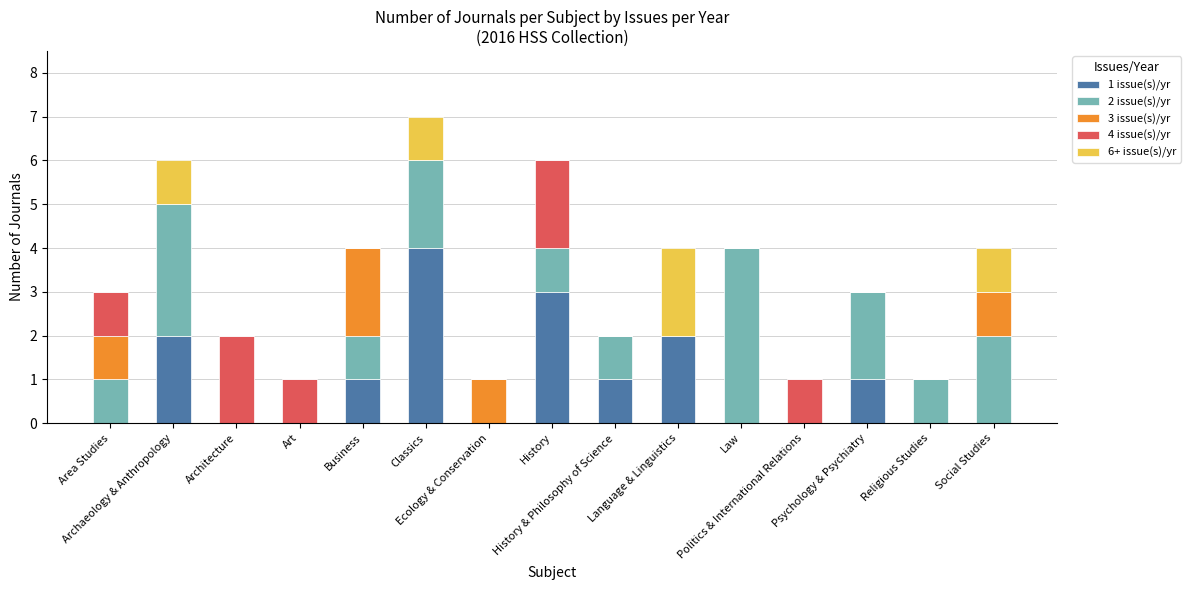

The 1 issue(s)/yr series shows 3 at Archaeology & Anthropology. True or false?

False